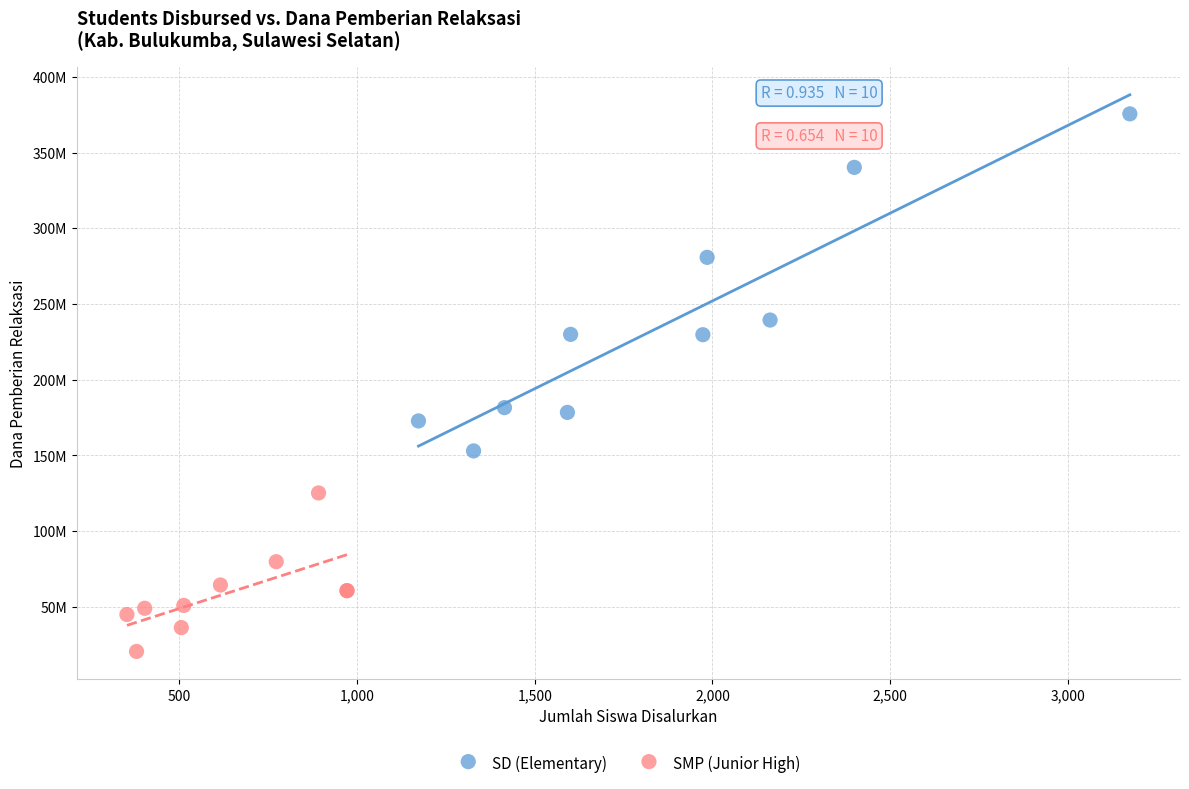

What are all the series names shown in the legend?

SD (Elementary), SMP (Junior High)